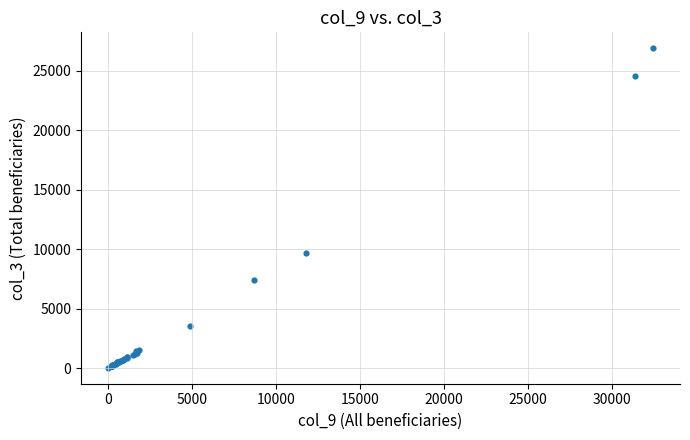

What Y value in the scatter plot is closest to 13460?

9705